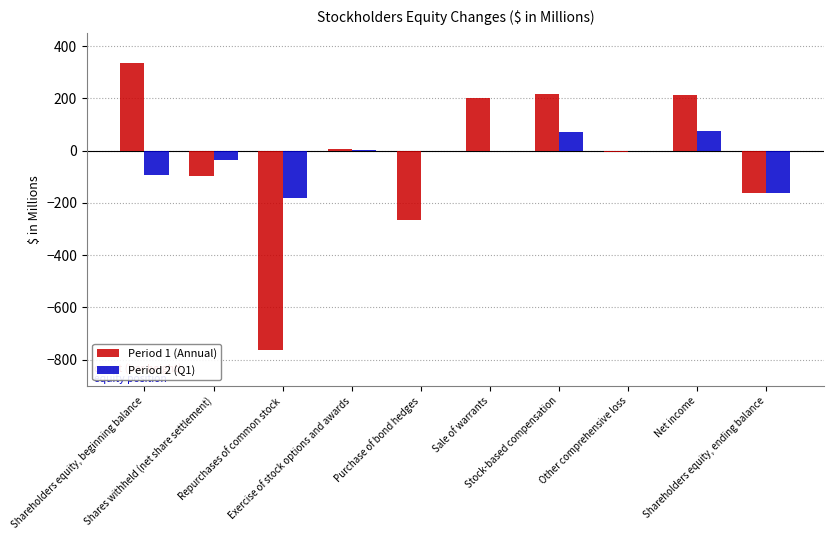

What is the sum of all Period 1 (Annual) values?

-326.8